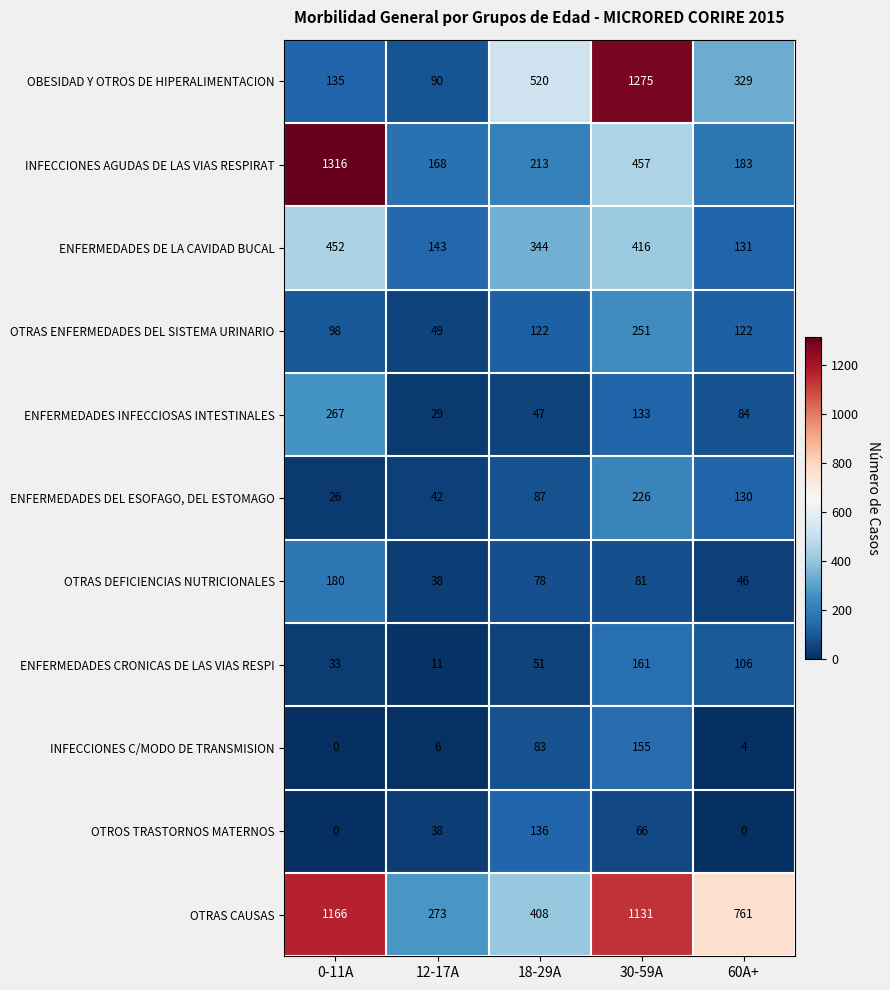

What is the average value of the INFECCIONES C/MODO DE TRANSMISION series?

50